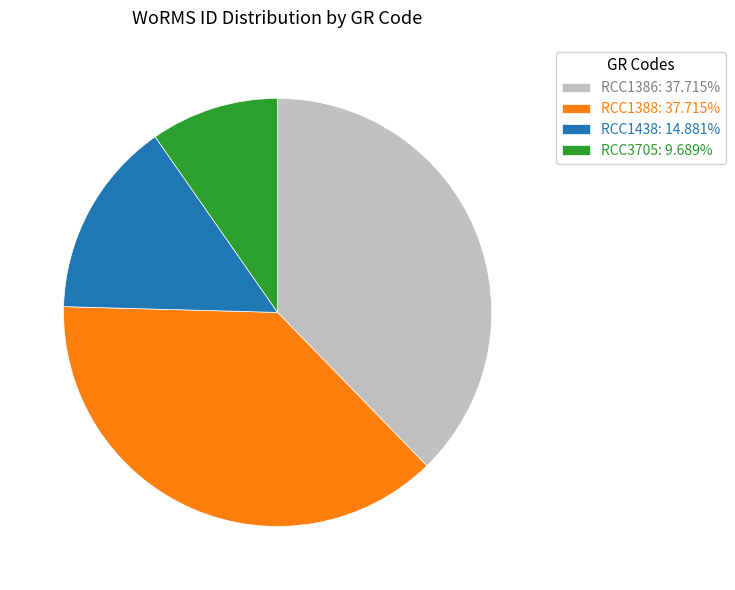

Does RCC1438 represent more than half of the total?

No